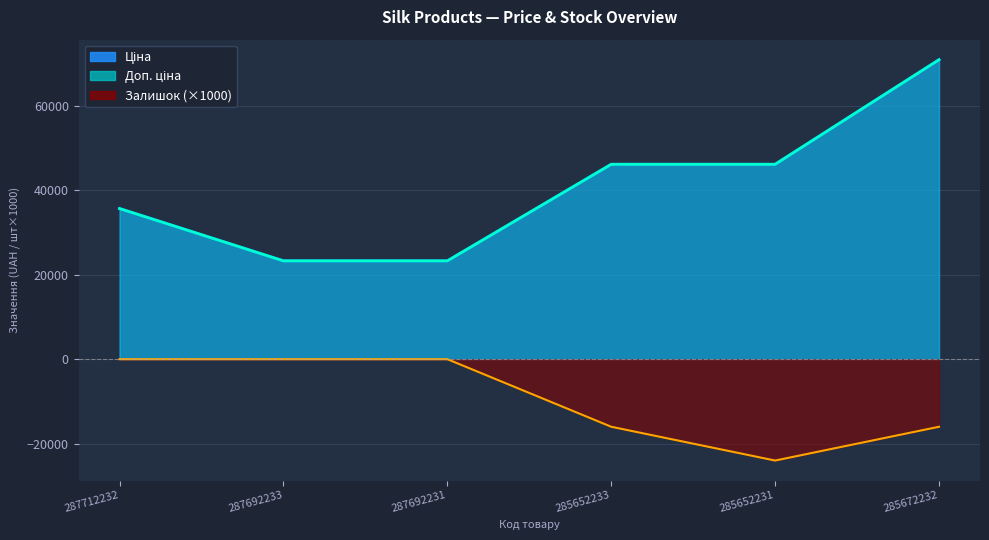

What is the difference between the highest and lowest values at 285652231?

70143.9